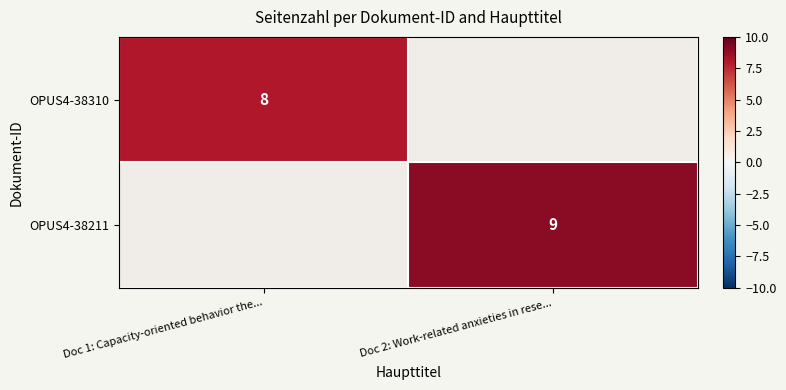

The value of OPUS4-38211 at Doc 2: Work-related anxieties in rese... is 14. True or false?

False